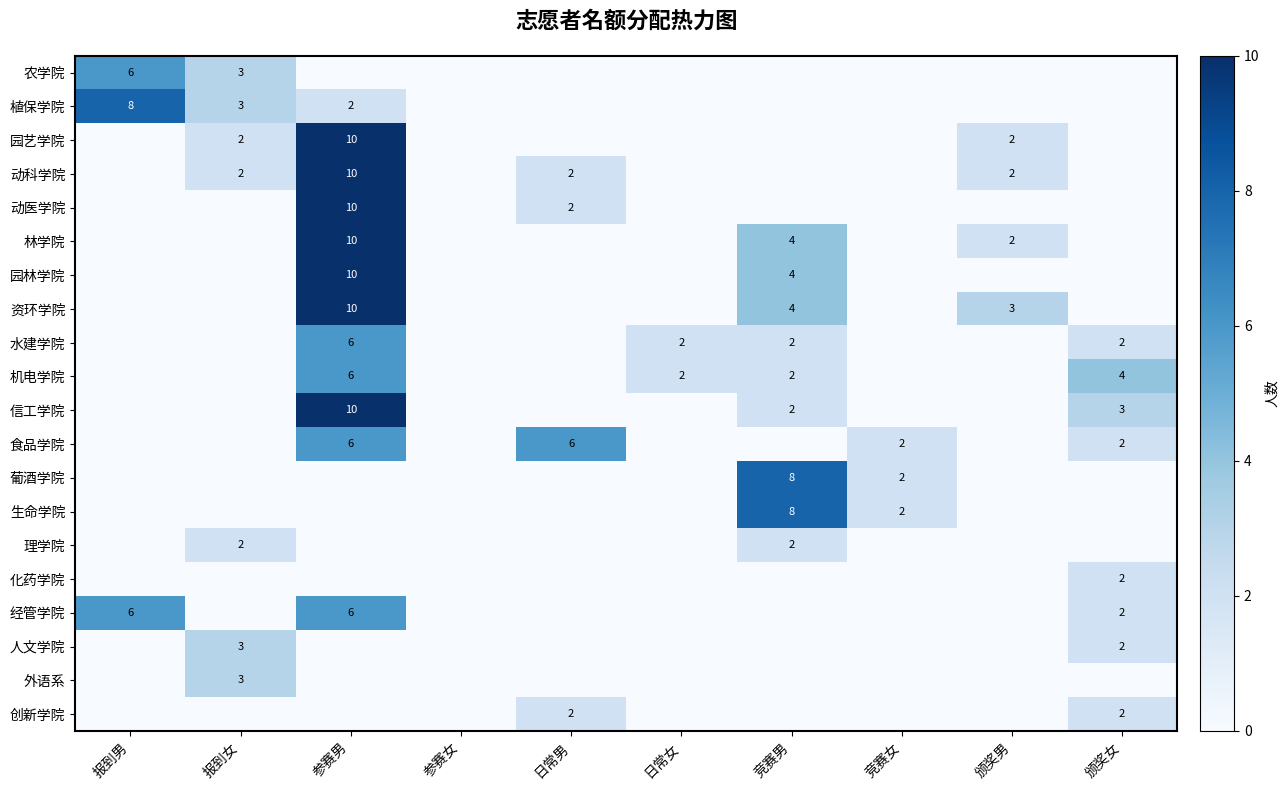

Is it true that 园林学院 equals 6 at 竞赛男?

False